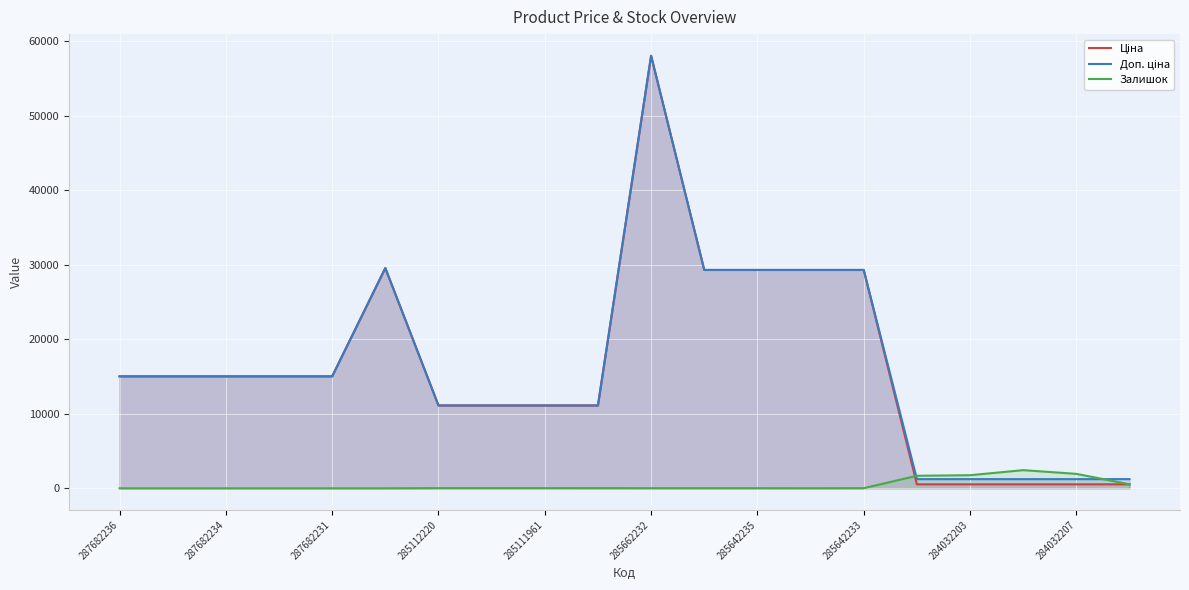

At which category does the chart reach its peak across all series?

285662232